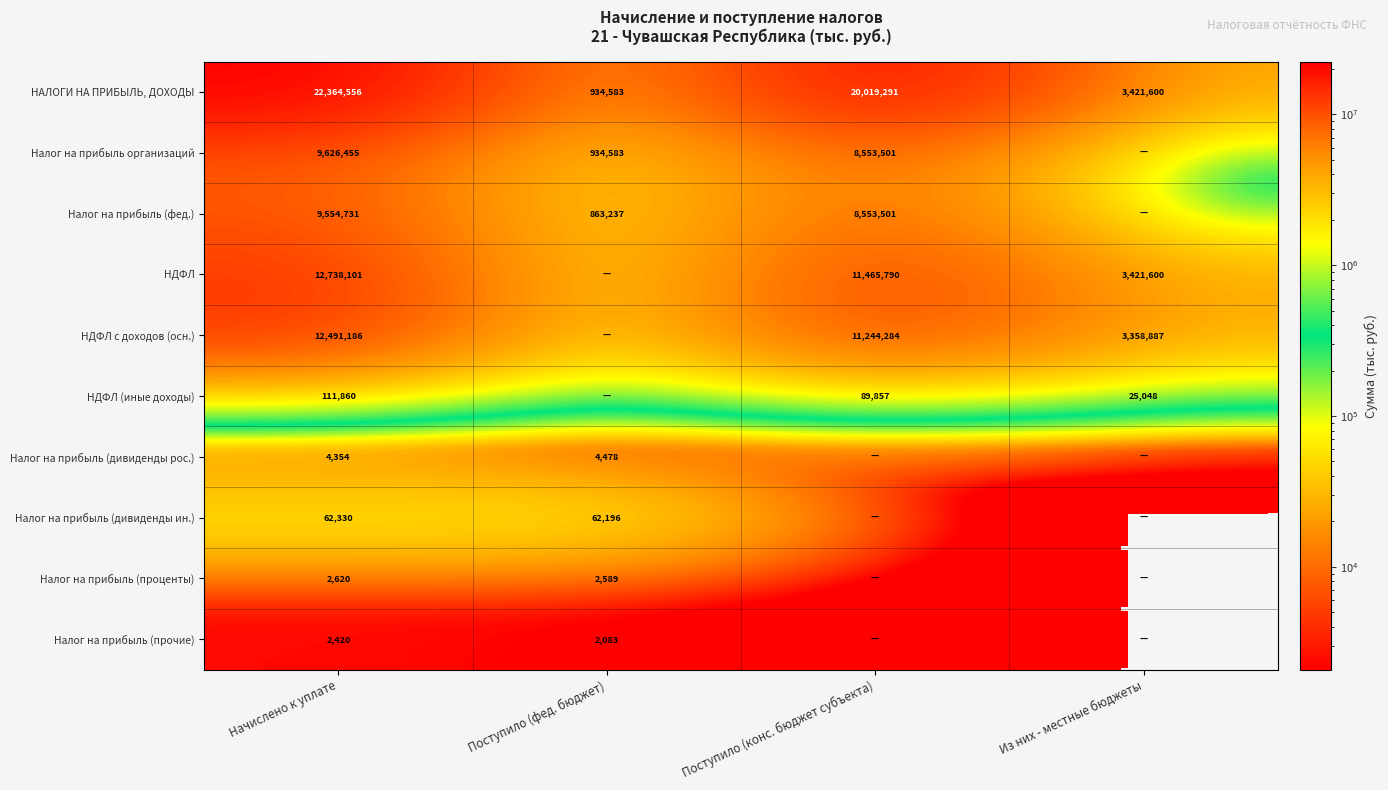

The value of НДФЛ at Поступило (конс. бюджет субъекта) is 11465790. True or false?

True